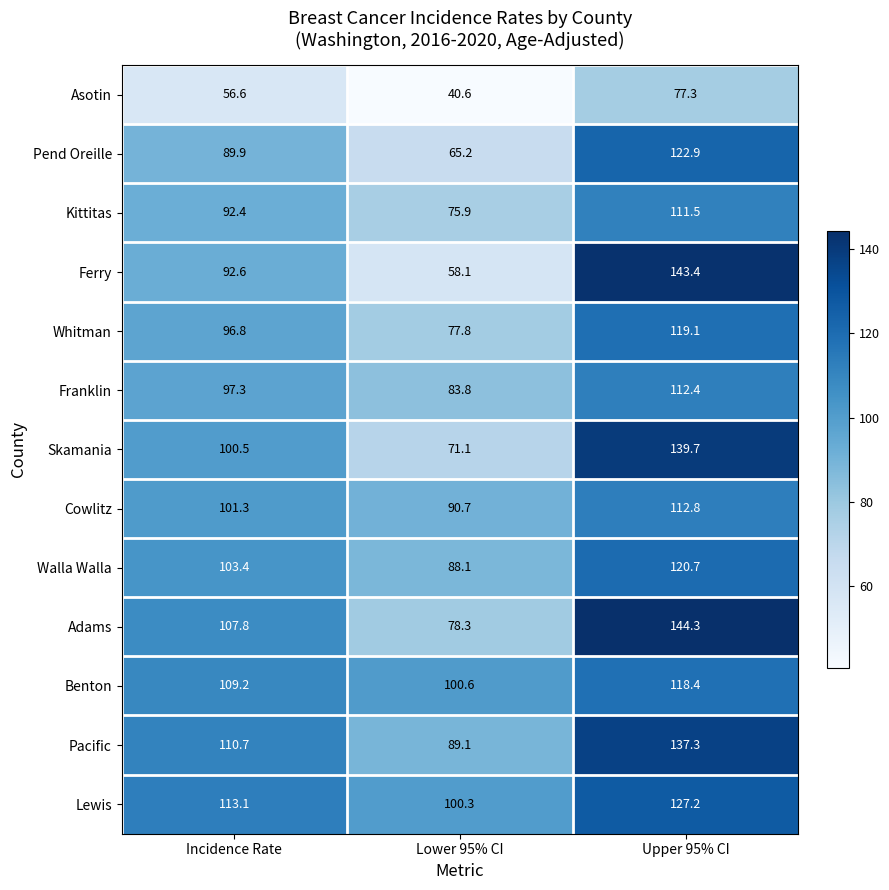

The Ferry series shows 256.9 at Upper 95% CI. True or false?

False